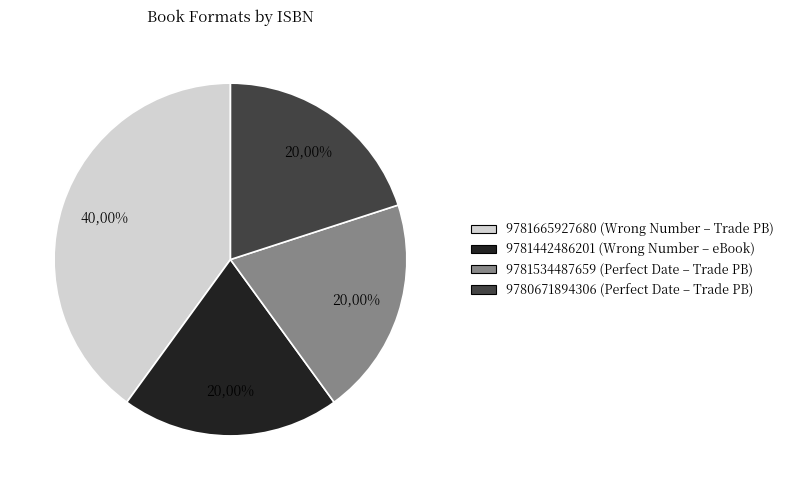

To the nearest percent, what is the difference between the largest and smallest slice percentages?

20%